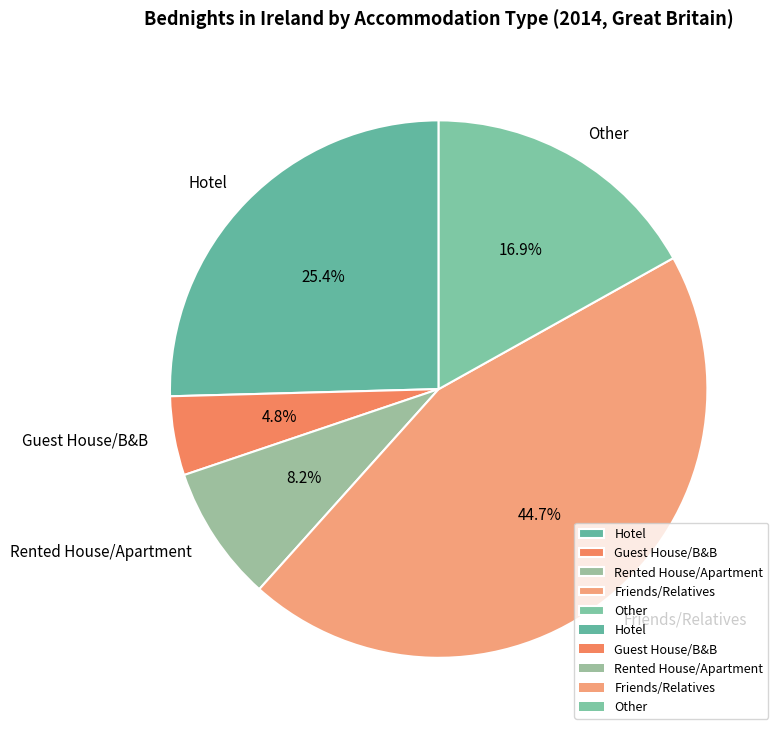

What portion of the pie excludes Other?

83.1%